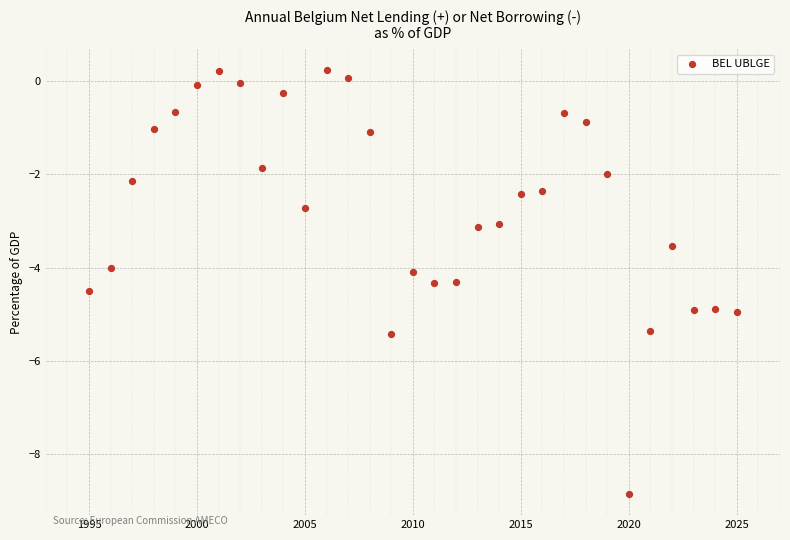

What is the range of X values (max minus min)?

30.0